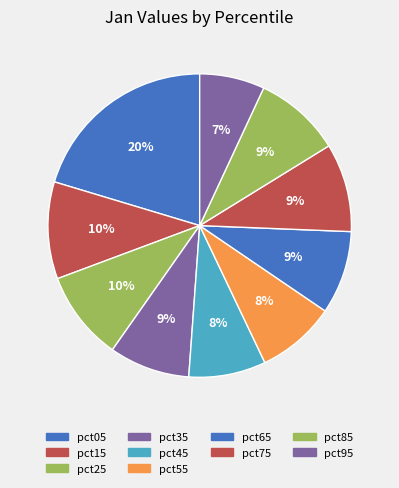

What portion of the pie excludes pct85?

90.7%